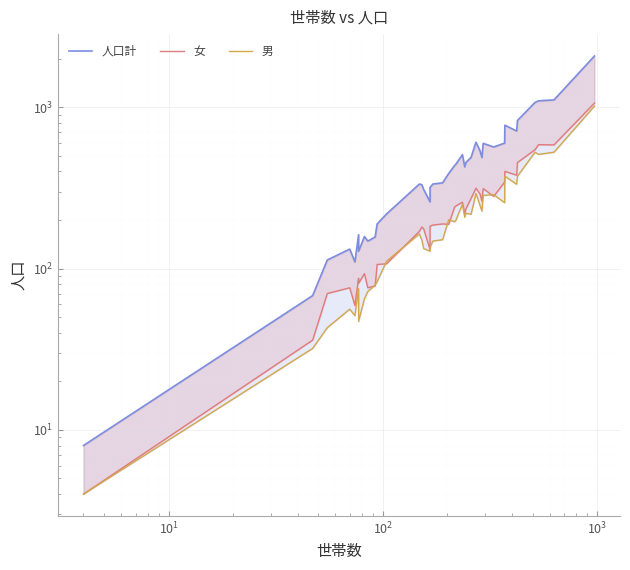

What are all the series names shown in the legend?

人口計, 女, 男